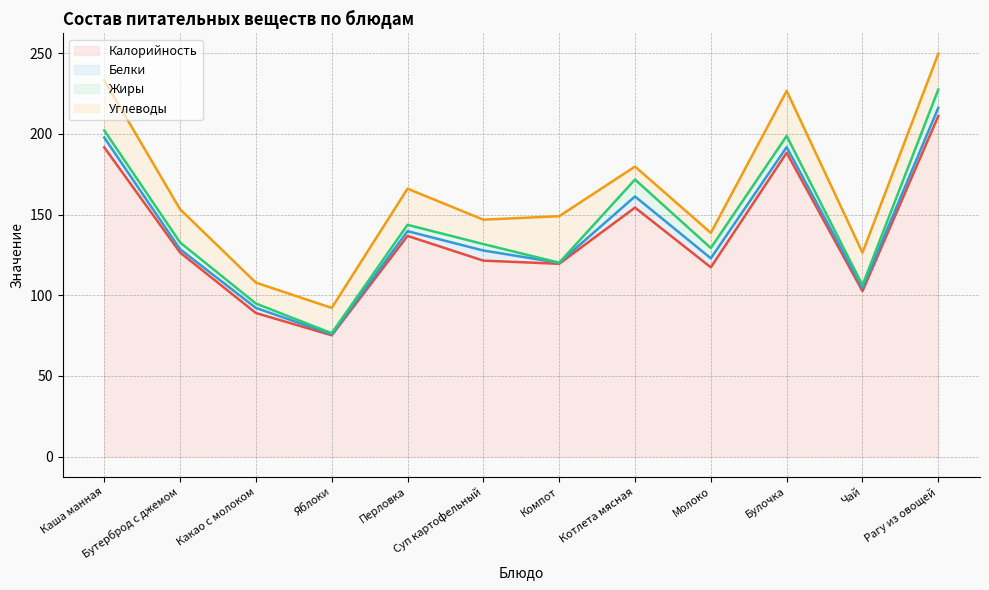

What are all the series names shown in the legend?

Калорийность, Белки, Жиры, Углеводы